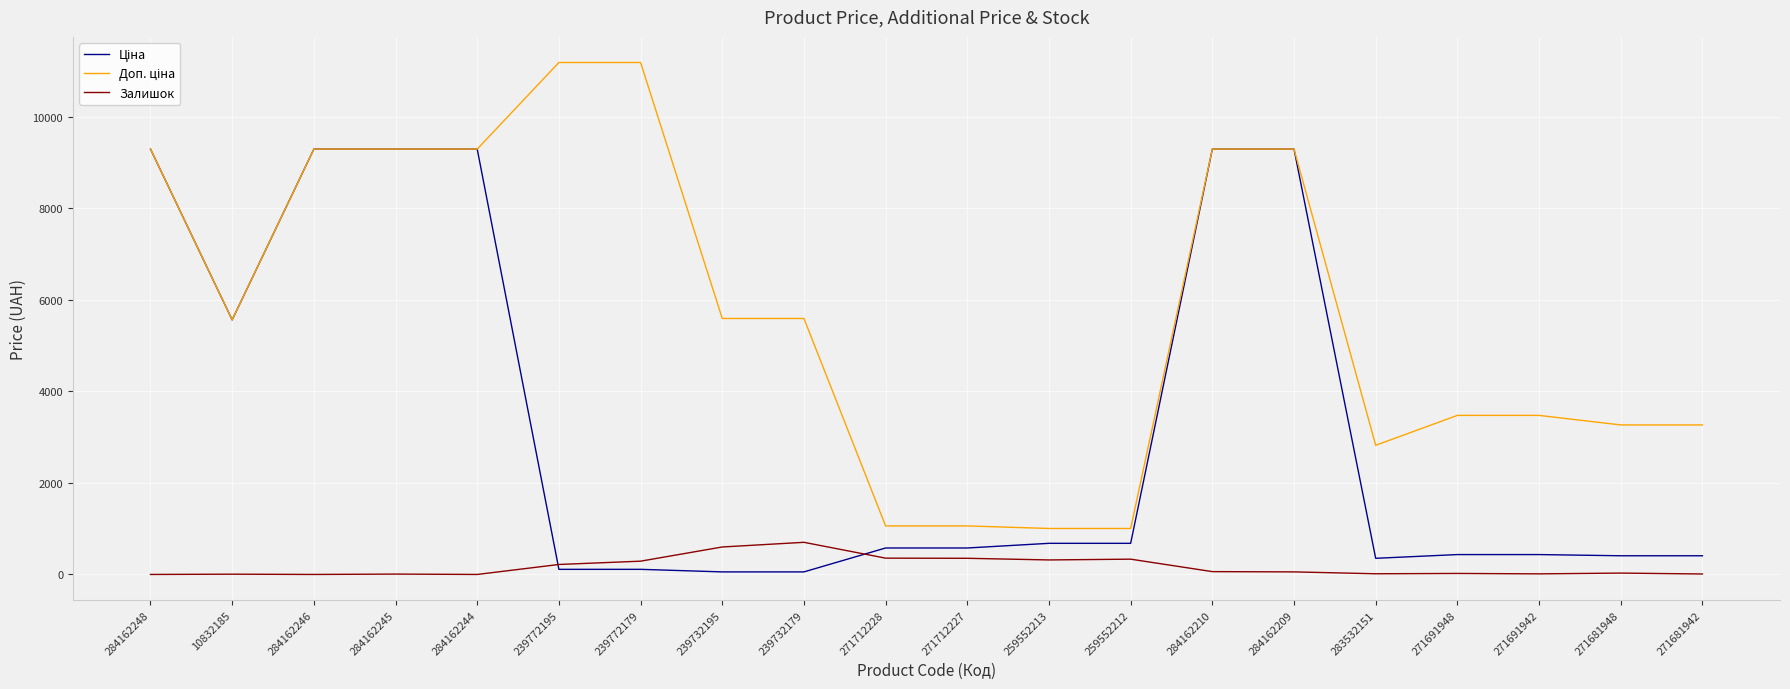

What is the total value across all series at 259552212?

2018.0